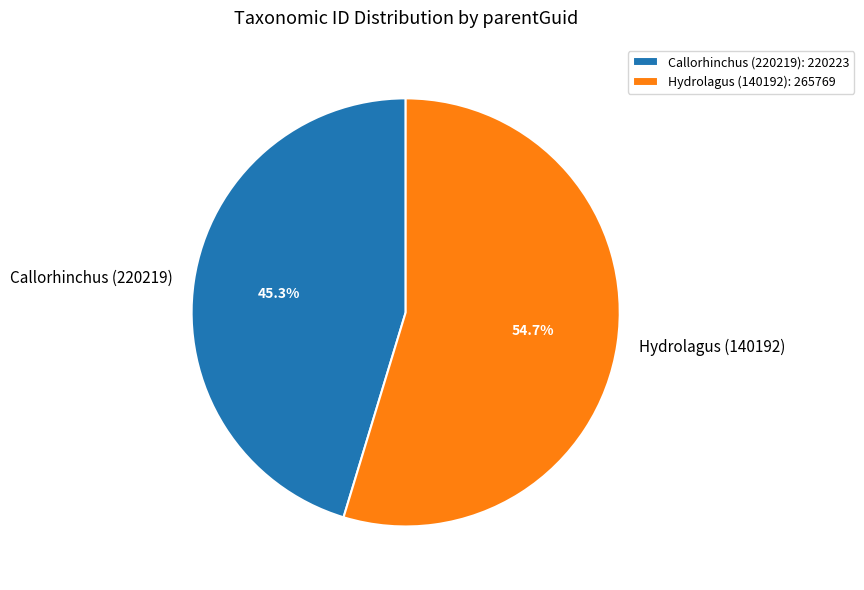

To the nearest percent, what percentage of the pie is Hydrolagus (140192)?

55%